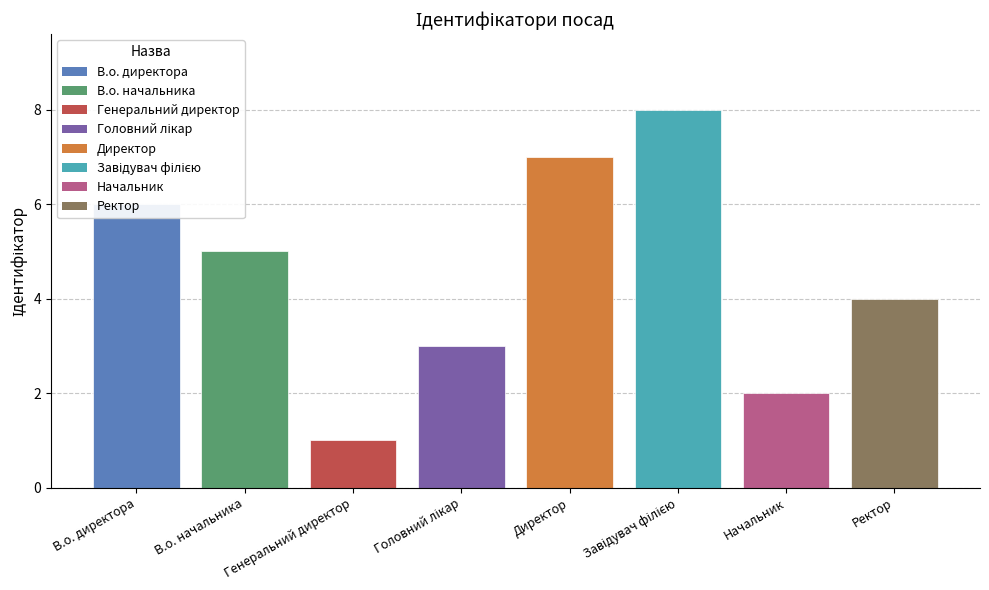

Is it true that the value at В.о. директора is 4?

False